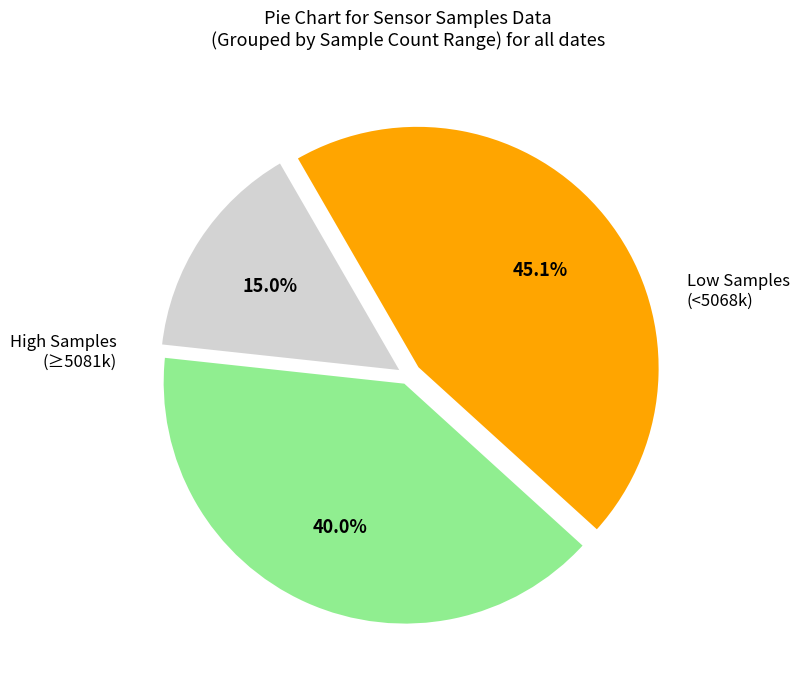

Is there a majority slice in this chart?

No